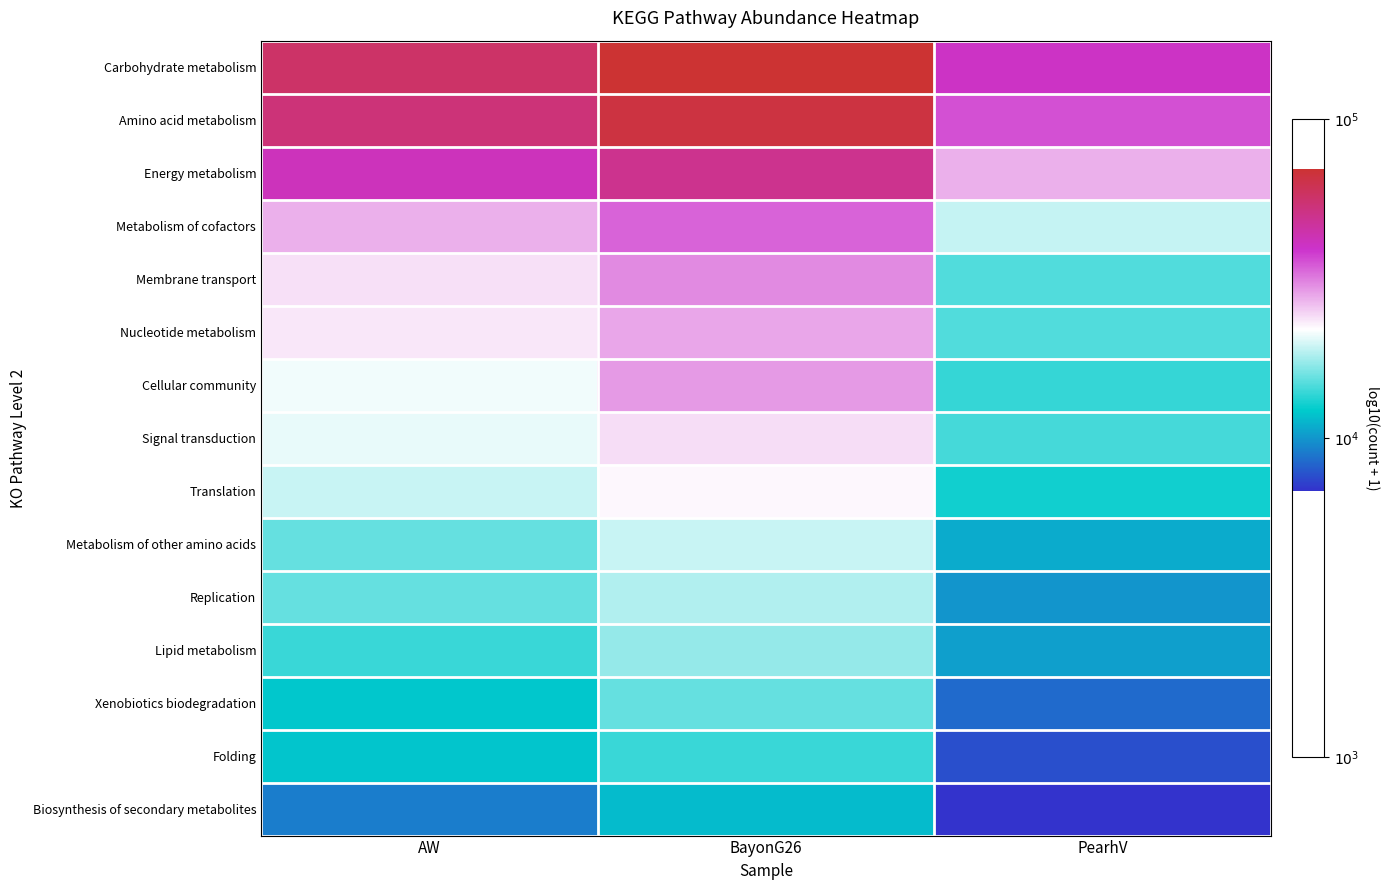

List the series in order of their peak value, lowest first.

Biosynthesis of secondary metabolites, Folding, Xenobiotics biodegradation, Lipid metabolism, Replication, Metabolism of other amino acids, Translation, Signal transduction, Nucleotide metabolism, Cellular community, Membrane transport, Metabolism of cofactors, Energy metabolism, Amino acid metabolism, Carbohydrate metabolism